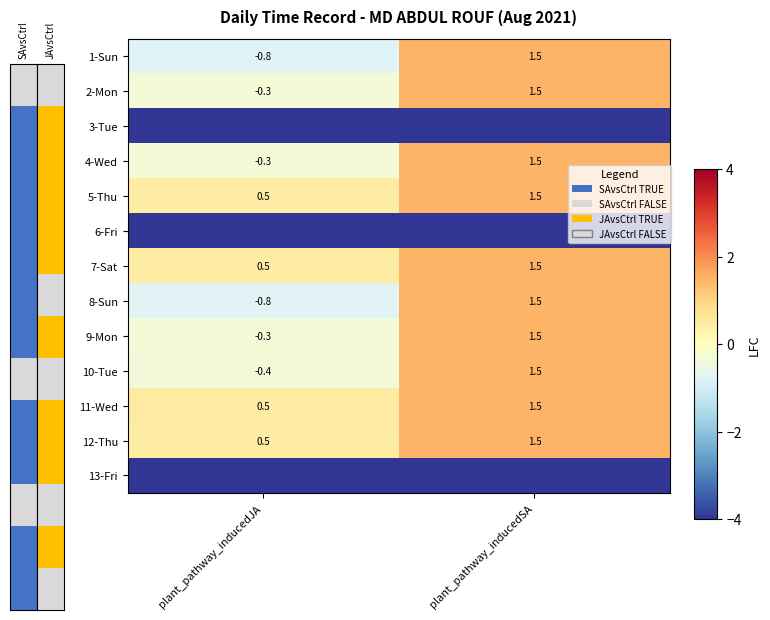

Rank the series at plant_pathway_inducedJA from lowest to highest value.

3-Tue, 6-Fri, 13-Fri, 1-Sun, 8-Sun, 10-Tue, 2-Mon, 9-Mon, 4-Wed, 12-Thu, 5-Thu, 7-Sat, 11-Wed